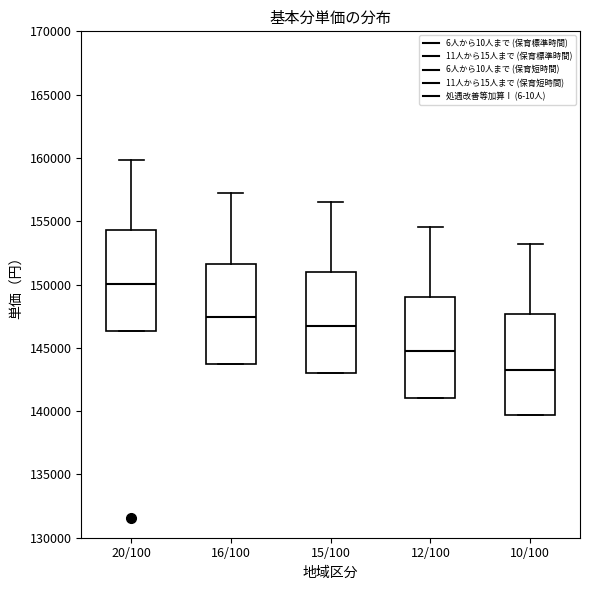

Reading left to right, transcribe this box plot: for each box, give where its median line is, the range the box spans, and where its two whiskers end, as read against the y-axis. The values are not printed on the chart, so give them approximately, as read against the axis.

20/100: median 150000, box 146500 to 154500, whiskers 146500 to 160000
16/100: median 147500, box 143500 to 151500, whiskers 143500 to 157000
15/100: median 146500, box 143000 to 151000, whiskers 143000 to 156500
12/100: median 145000, box 141000 to 149000, whiskers 141000 to 154500
10/100: median 143000, box 139500 to 147500, whiskers 139500 to 153000